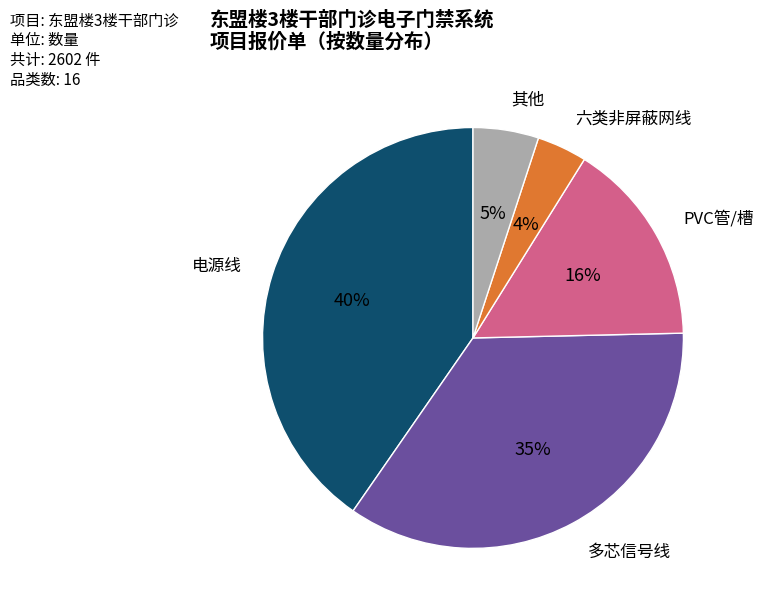

Does any single category account for the majority?

No